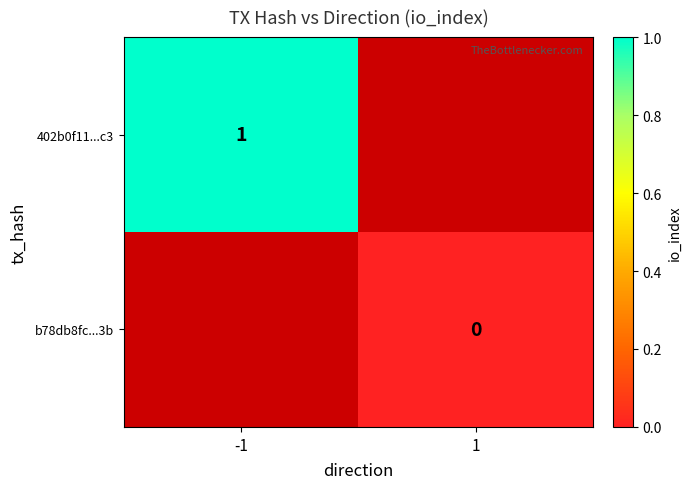

The value of 402b0f11...c3 at -1 is 1. True or false?

True